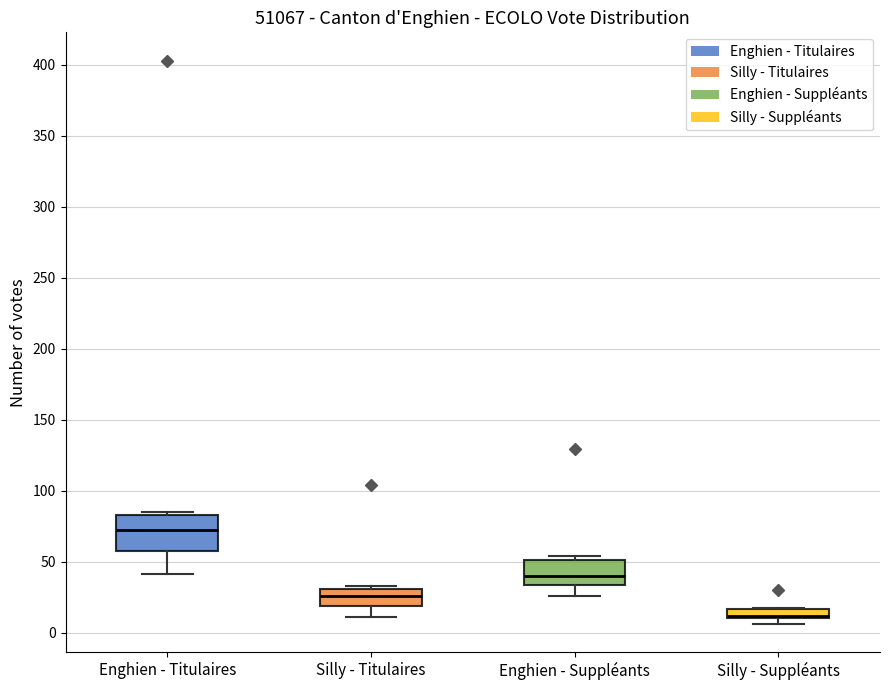

Which box has the highest median line?

Enghien - Titulaires